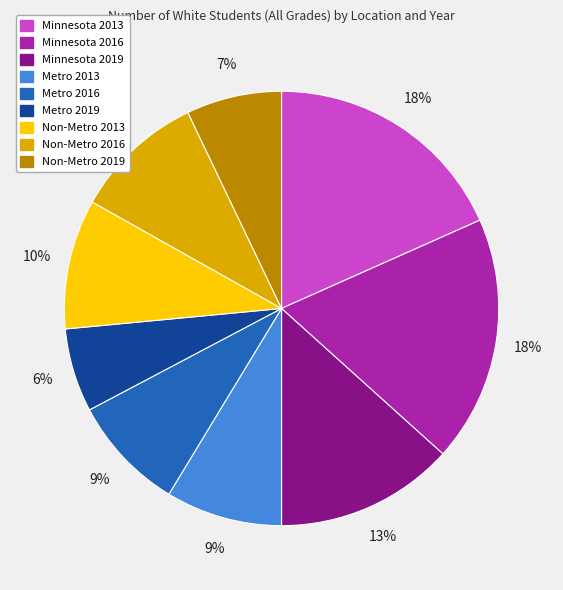

Which slice is the smallest?

Metro 2019